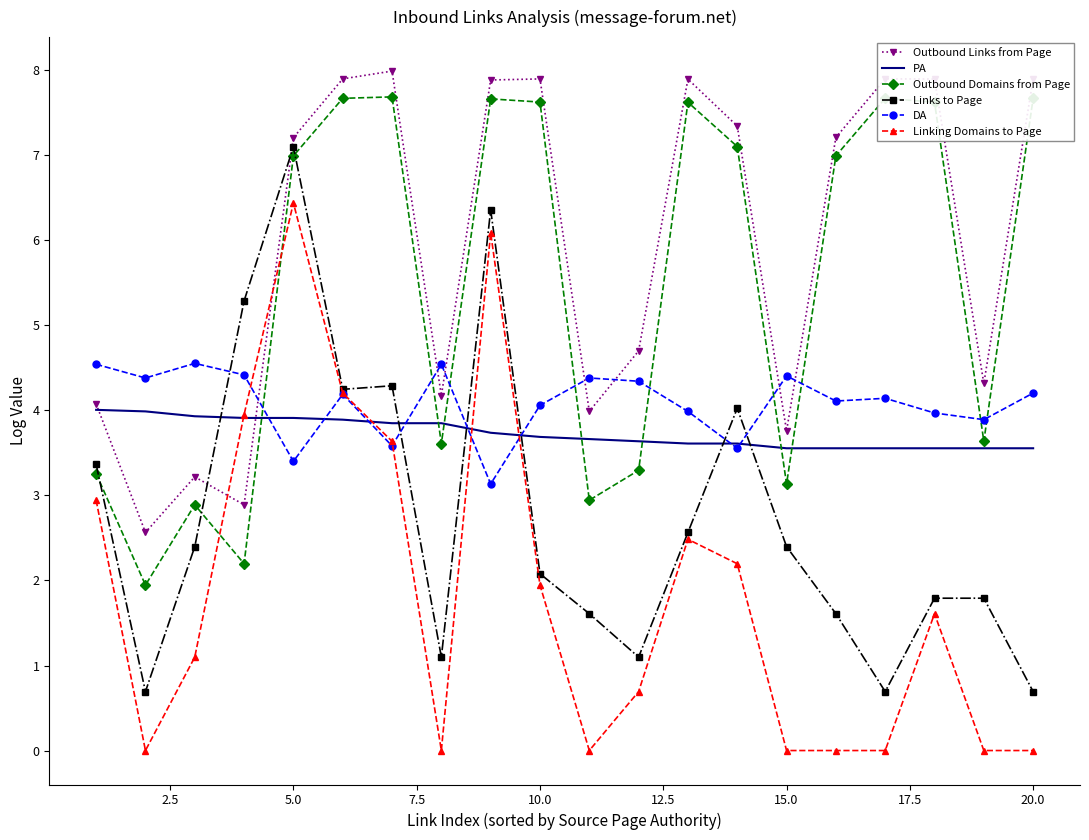

After their last crossing, which series has the higher values: DA or Outbound Links from Page?

Outbound Links from Page